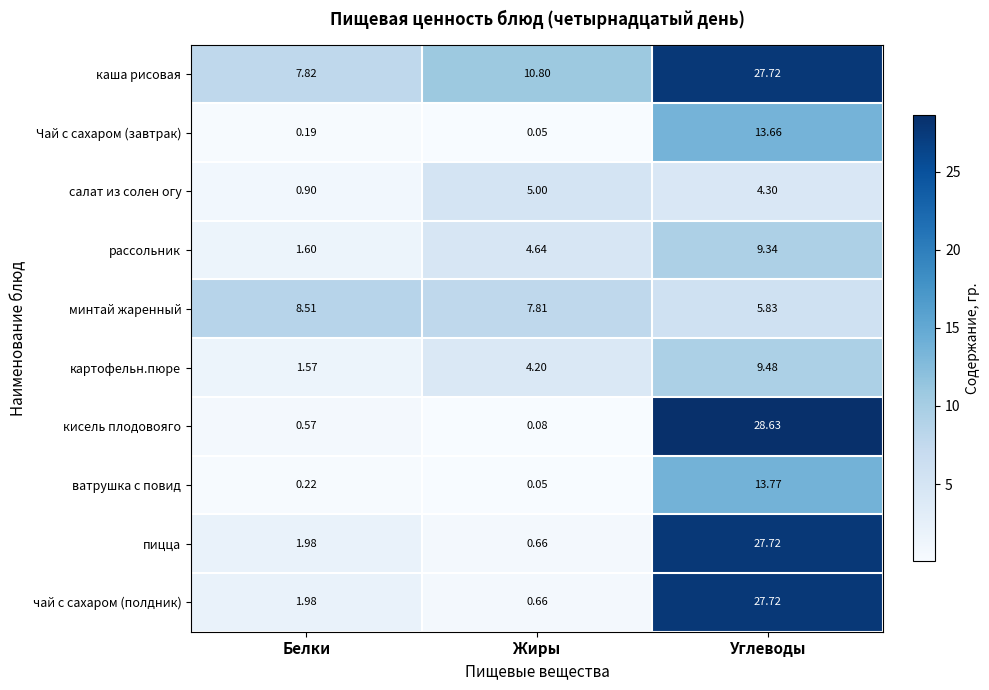

Which series has the largest range (max minus min)?

кисель плодовояго